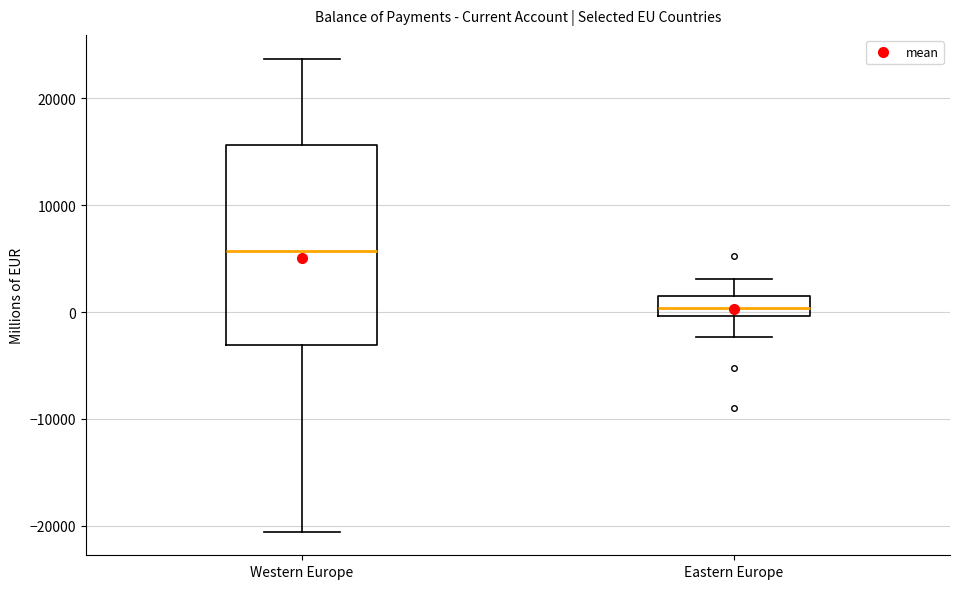

Reading left to right, transcribe this box plot: for each box, give where its median line is, the range the box spans, and where its two whiskers end, as read against the y-axis. The values are not printed on the chart, so give them approximately, as read against the axis.

Western Europe: median 6000, box -3000 to 16000, whiskers -21000 to 24000
Eastern Europe: median 0 (inside the box), box 0 to 1000, whiskers -2000 to 3000